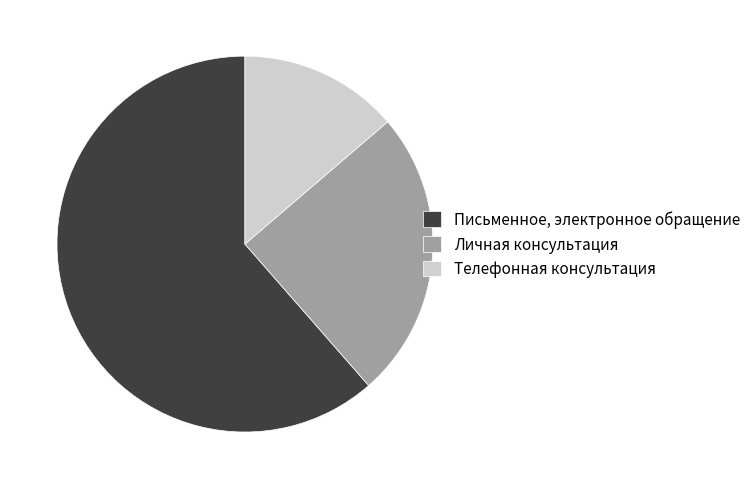

Which category has the smallest portion of the pie?

Телефонная консультация